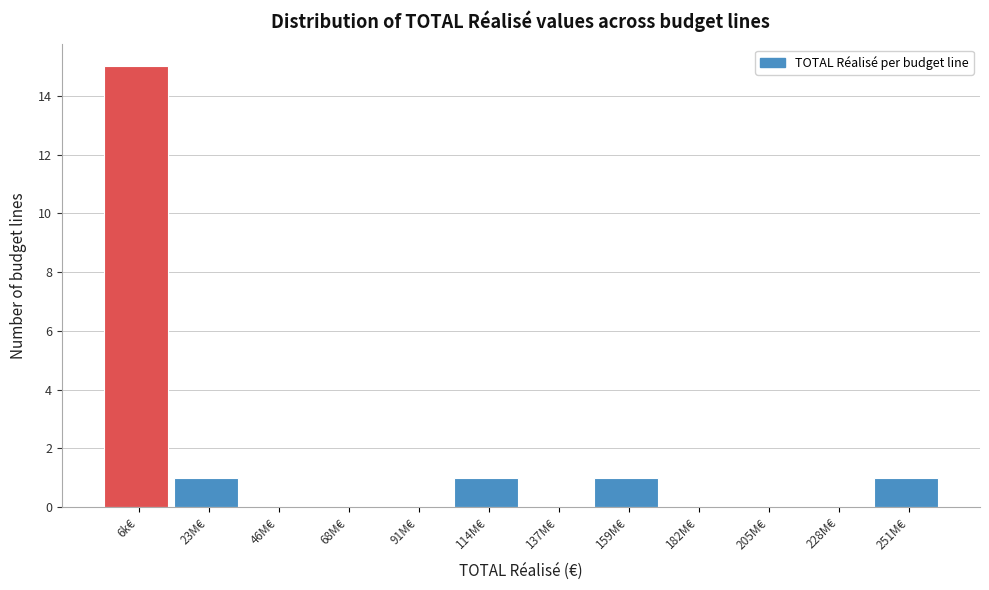

Reading left to right, transcribe all the data shown in this chart.

6k€=15	23M€=1	46M€=0	68M€=0	91M€=0	114M€=1	137M€=0	159M€=1	182M€=0	205M€=0	228M€=0	251M€=1